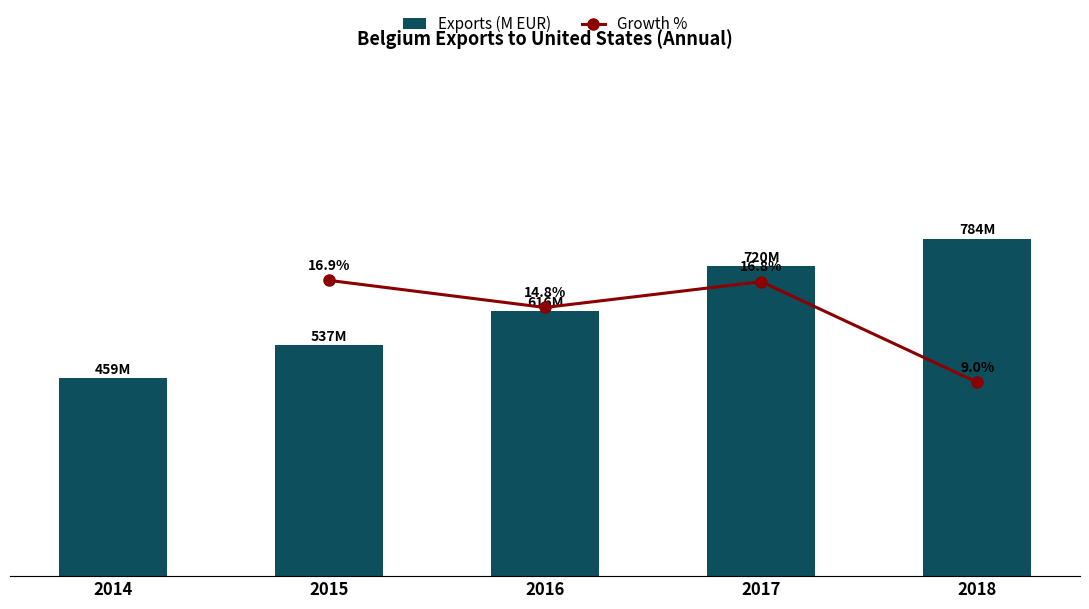

How many bars are there in total?

5